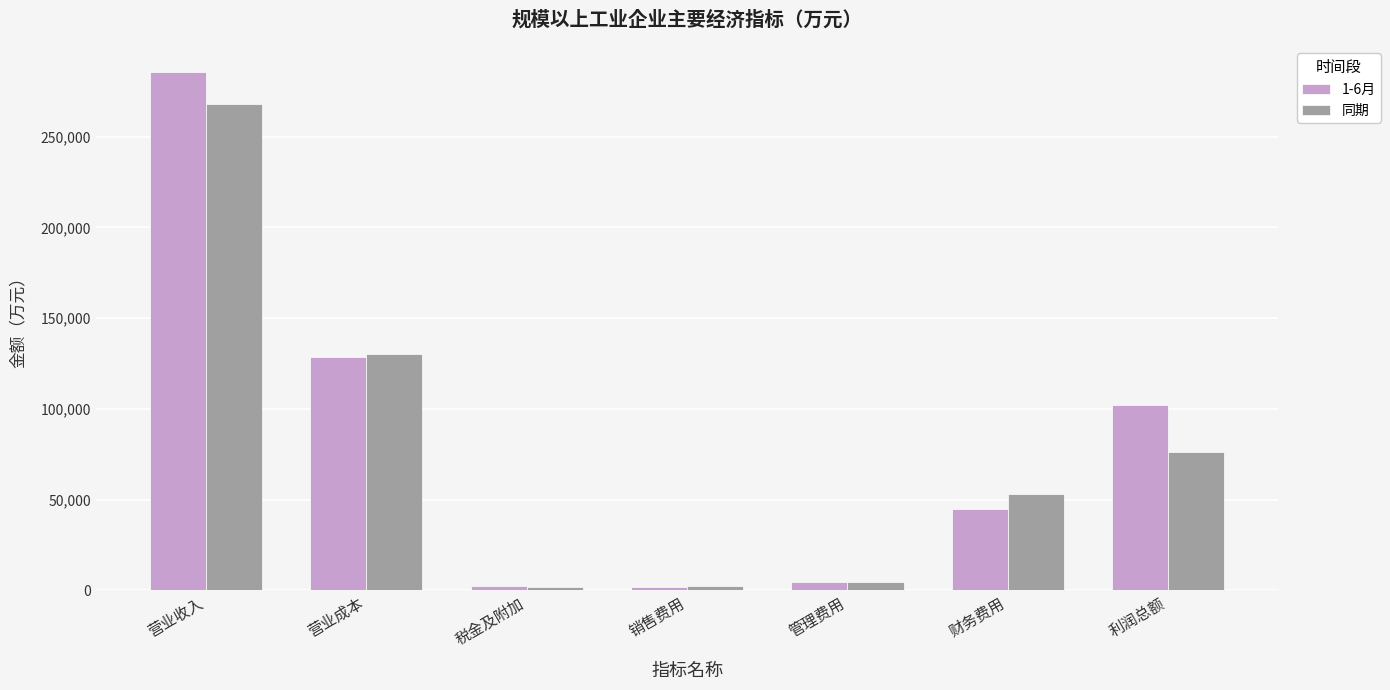

Count the number of data series in this chart.

2